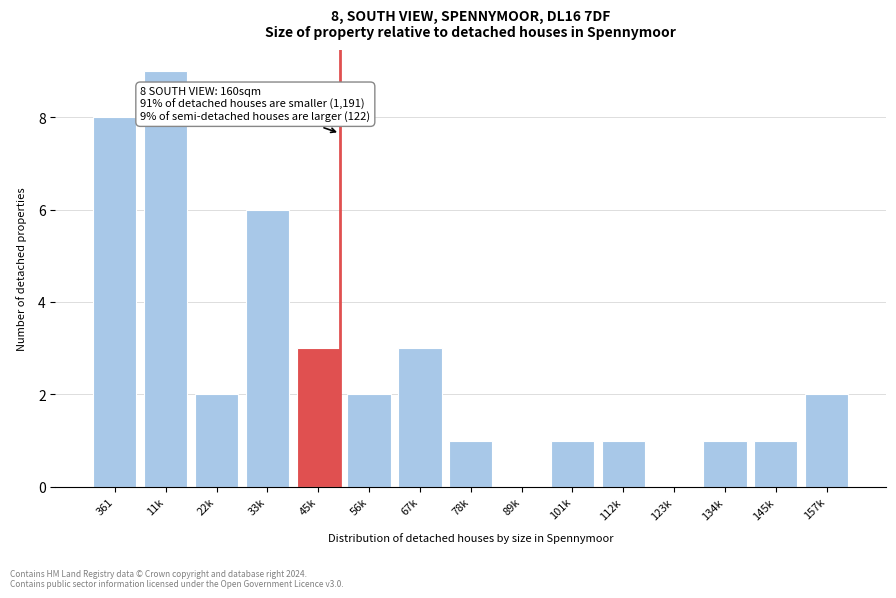

Reading left to right, list all the values displayed in this chart.

361=8	11k=9	22k=2	33k=6	45k=3	56k=2	67k=3	78k=1	89k=0	101k=1	112k=1	123k=0	134k=1	145k=1	157k=2